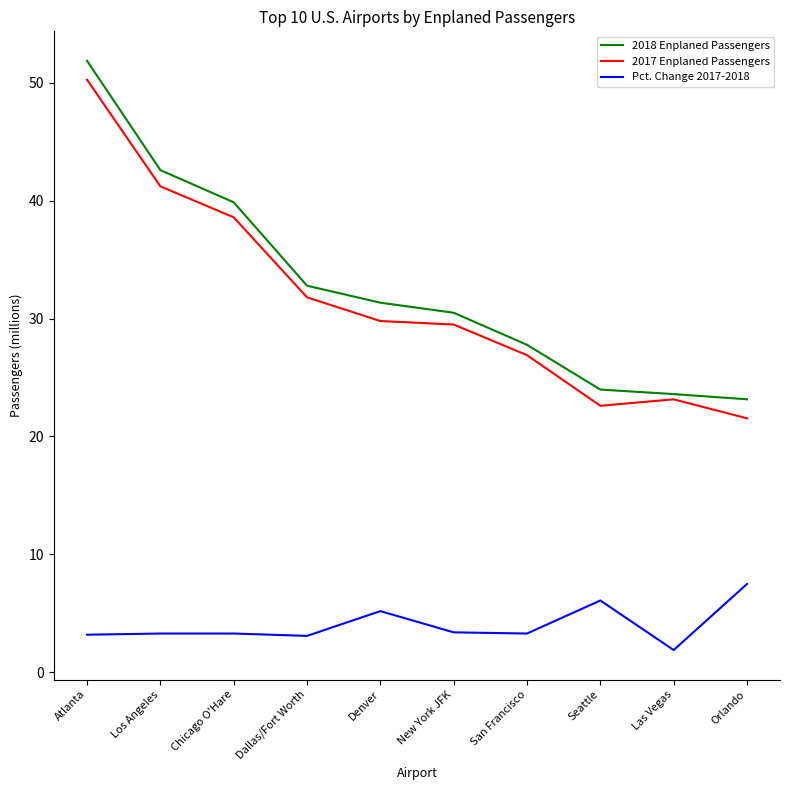

Which category has the lowest value in the 2017 Enplaned Passengers series?

Orlando